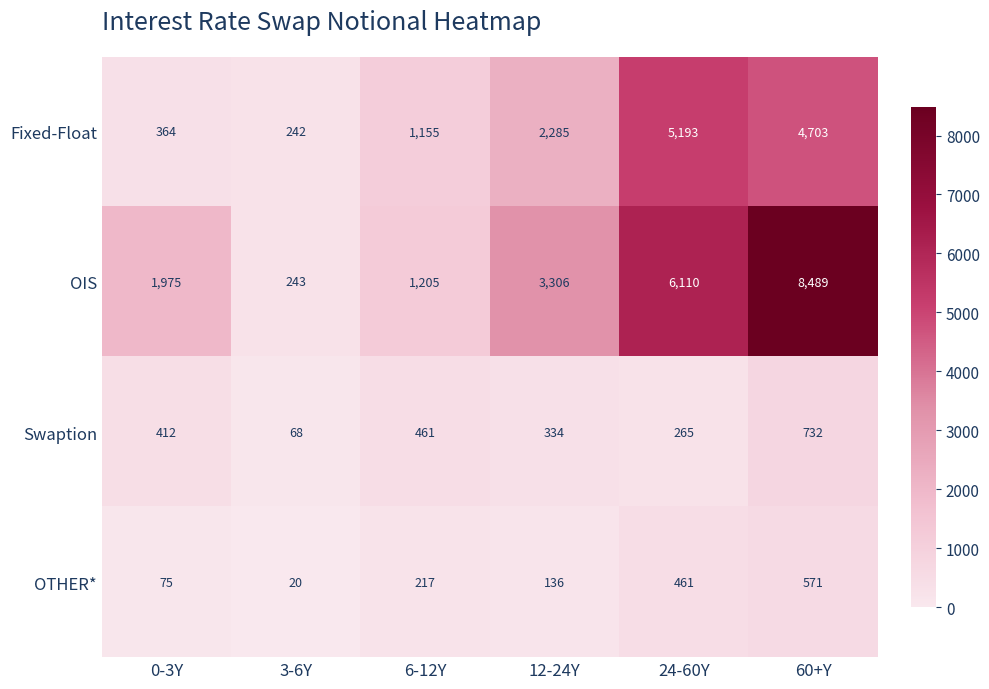

What is the difference between the maximum and second lowest values in the OIS series?

7284